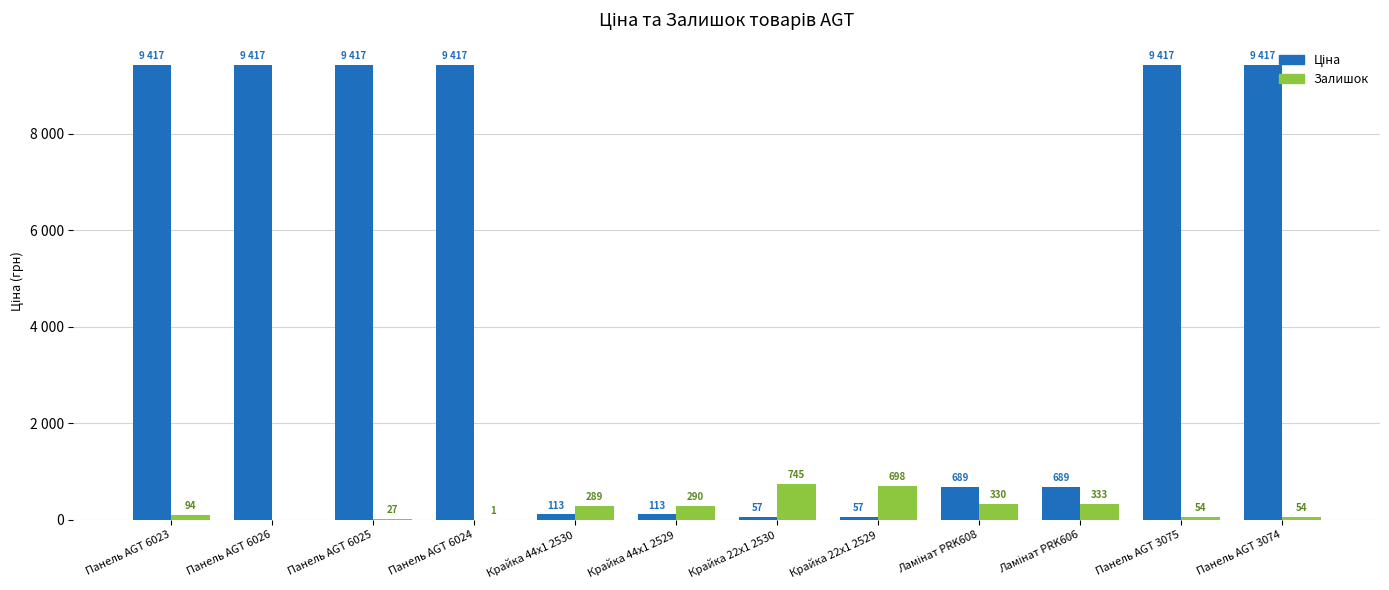

Are the bars horizontal?

No